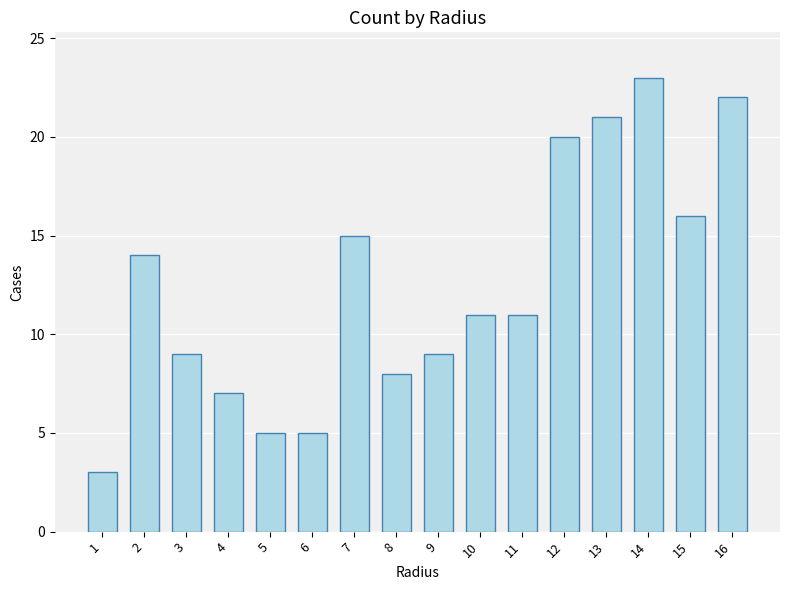

What is the minimum value shown in the chart?

3